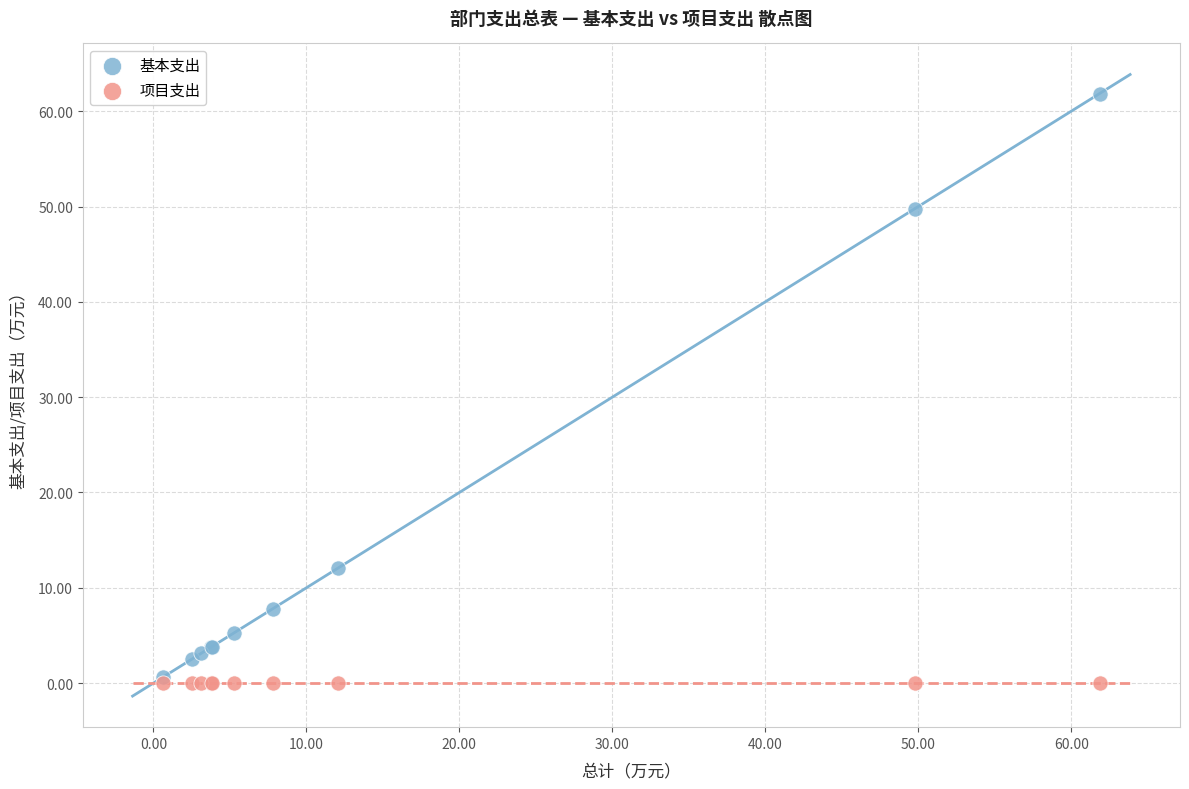

Which series contains the highest Y value?

基本支出